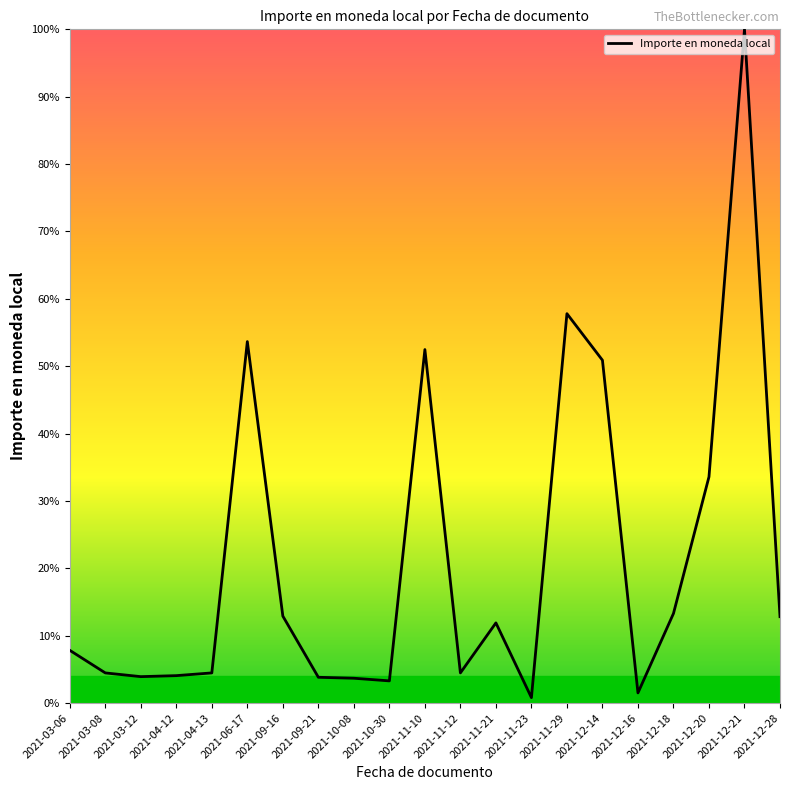

Count the number of categories in the chart.

21